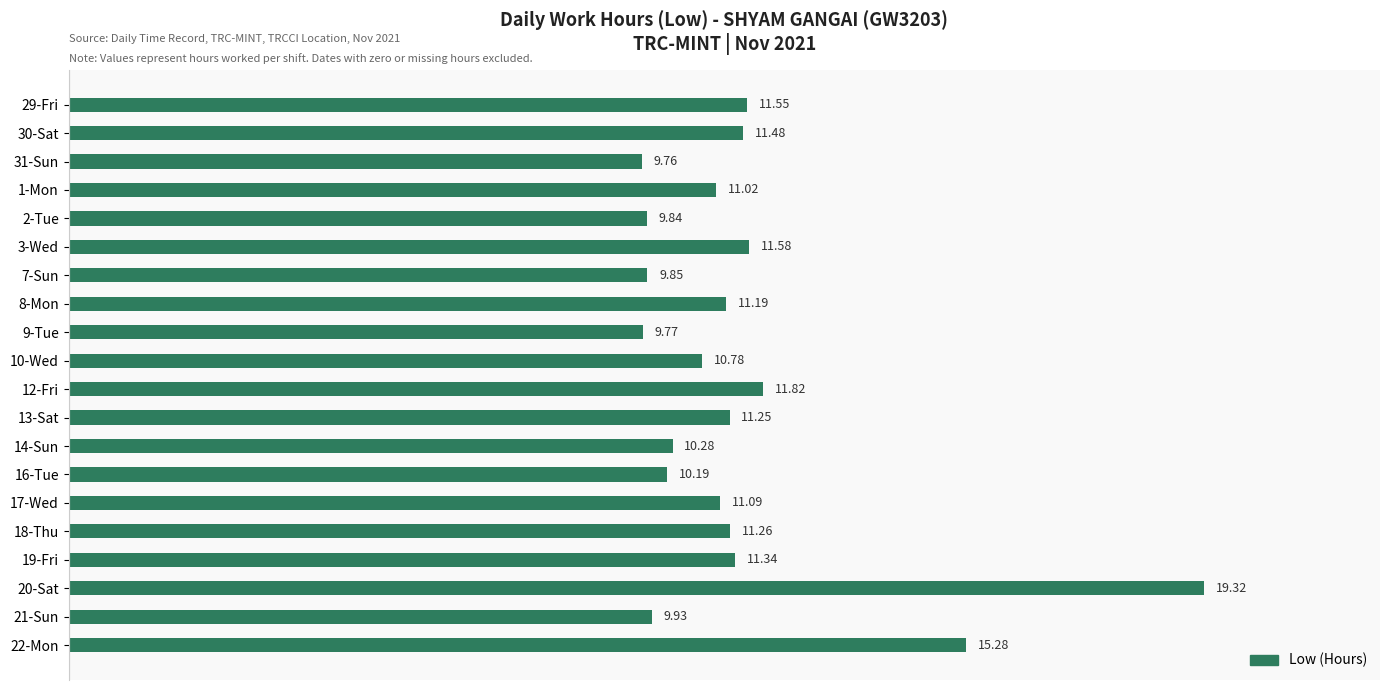

Which has a higher value, 1-Mon or 3-Wed?

3-Wed